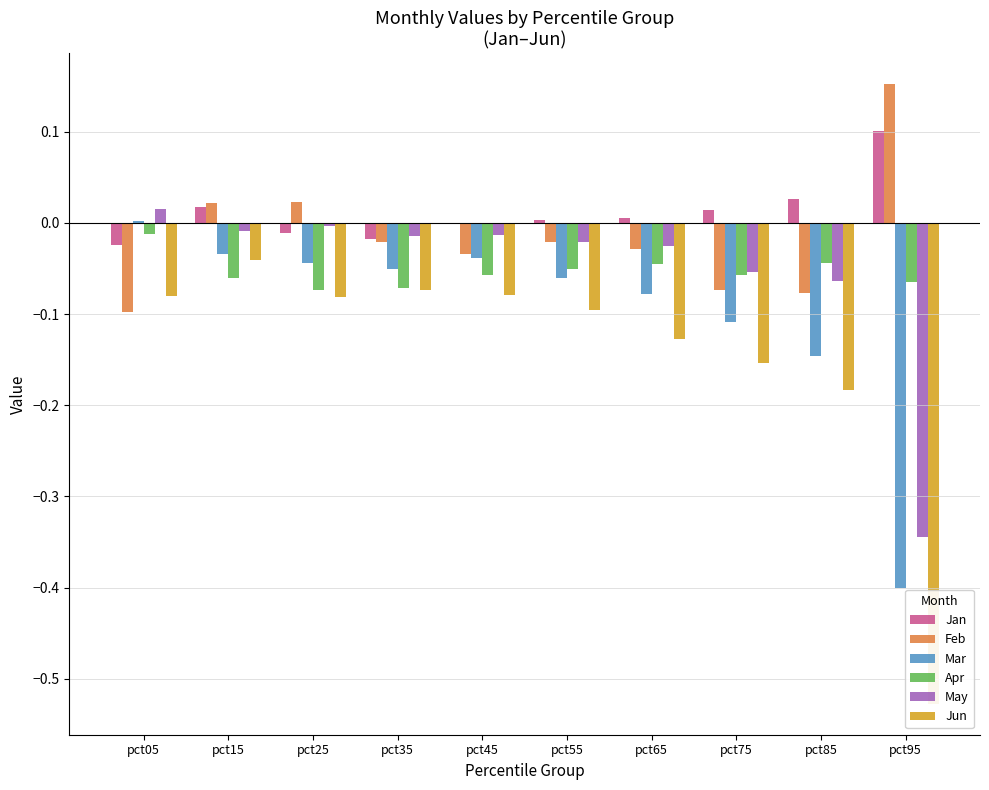

Between pct65 and pct55, which is larger?

pct65